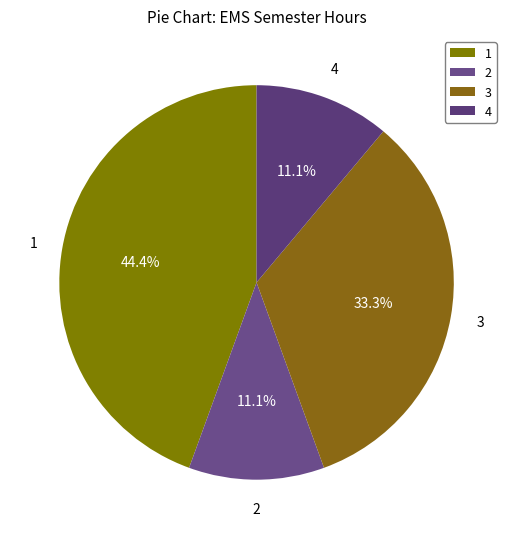

What is the ratio of the value at 1 to the value at 2?

4.0